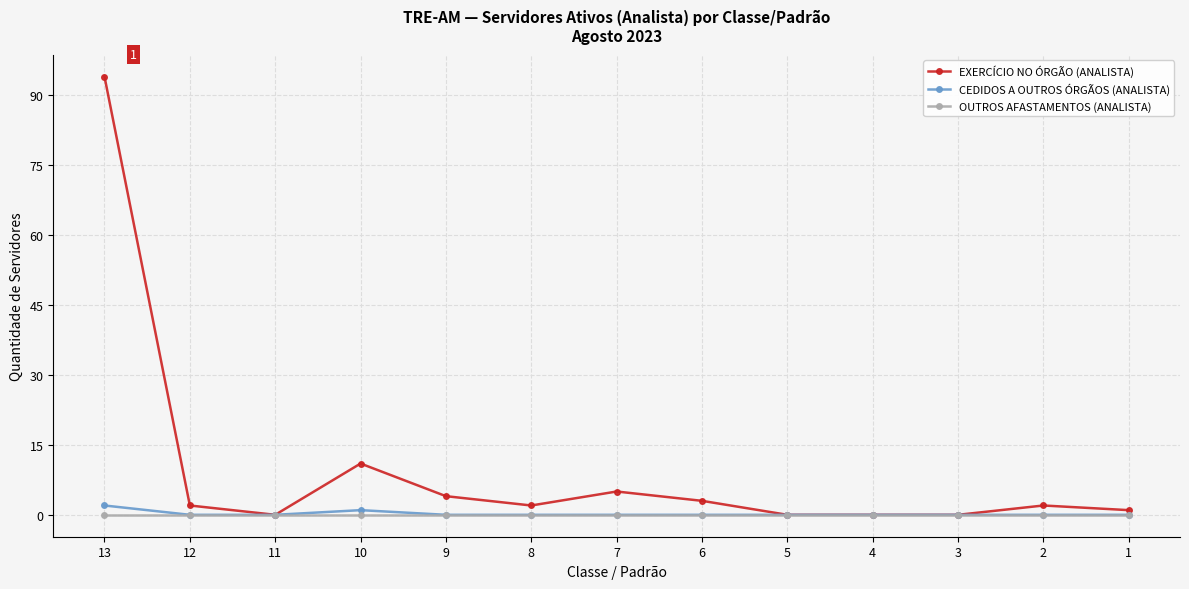

True or false: OUTROS AFASTAMENTOS (ANALISTA) has a value of 0 at 8.

True